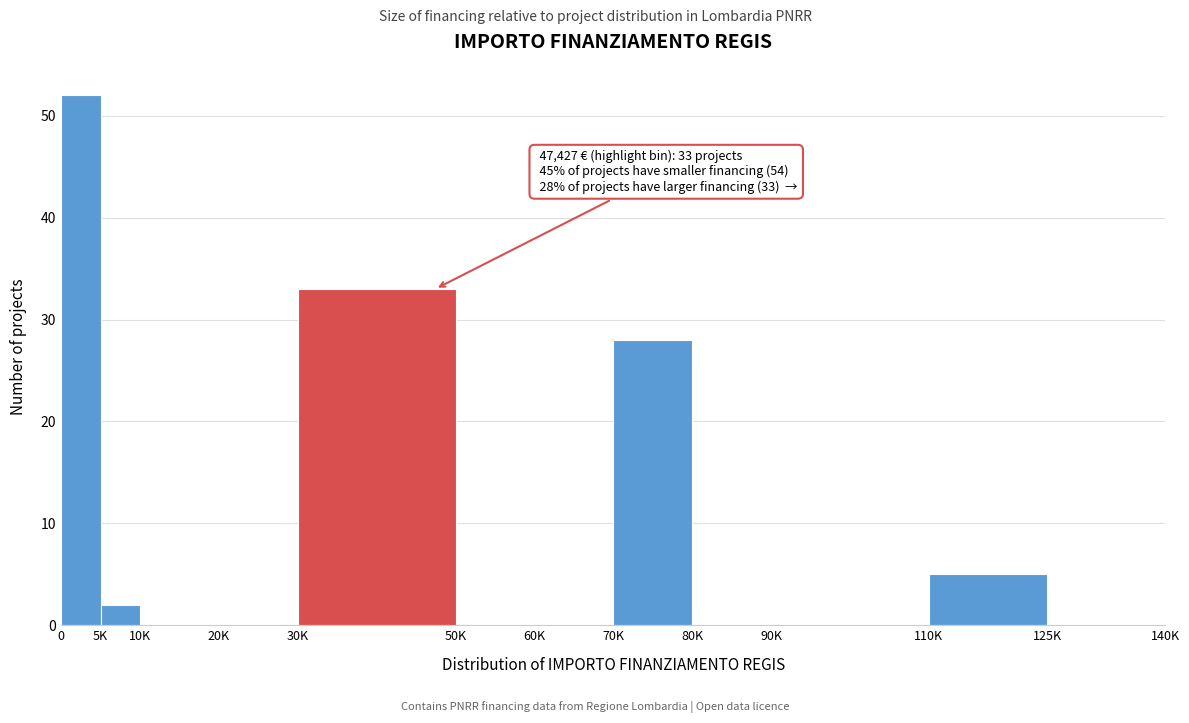

Reading left to right, what are all the values shown in this chart?

0=52	5K=2	10K=0	20K=0	30K=33	50K=0	60K=0	70K=28	80K=0	90K=0	110K=5	125K=0